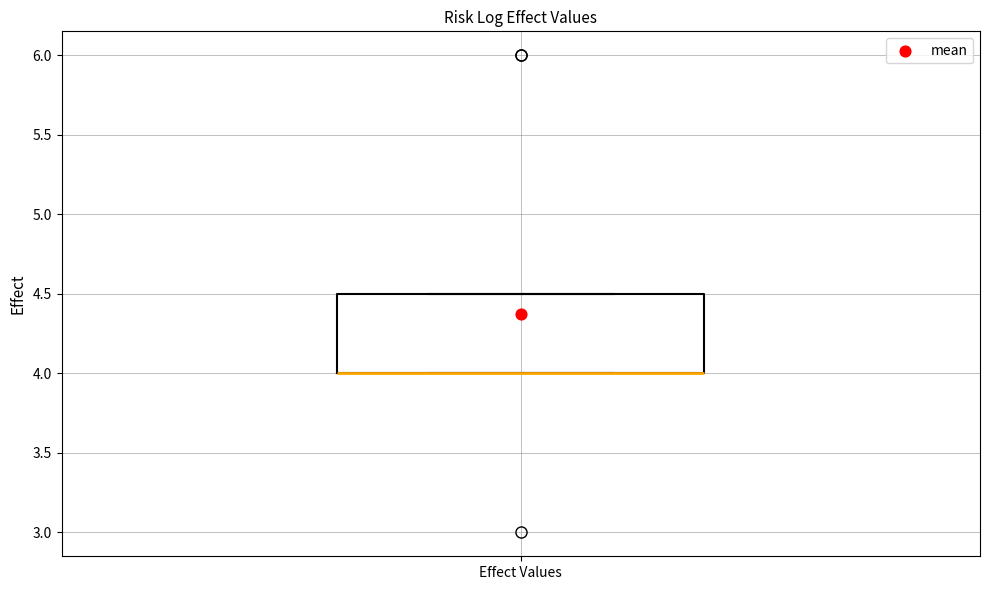

Transcribe this box plot: give where the median line is, the range the box spans, and where the two whiskers end, as read against the y-axis. The values are not printed on the chart, so give them approximately, as read against the axis.

median 4.0 (drawn on the box's lower edge), box 4.0 to 4.5, whiskers 4.0 to 4.5